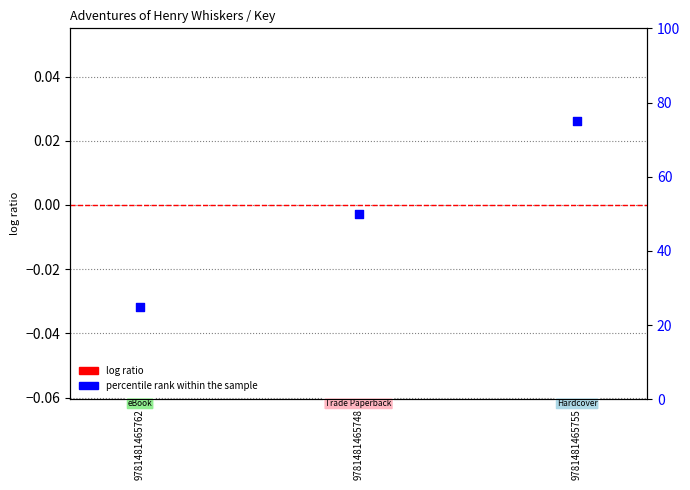

Which series has the largest total across all categories?

percentile rank within the sample